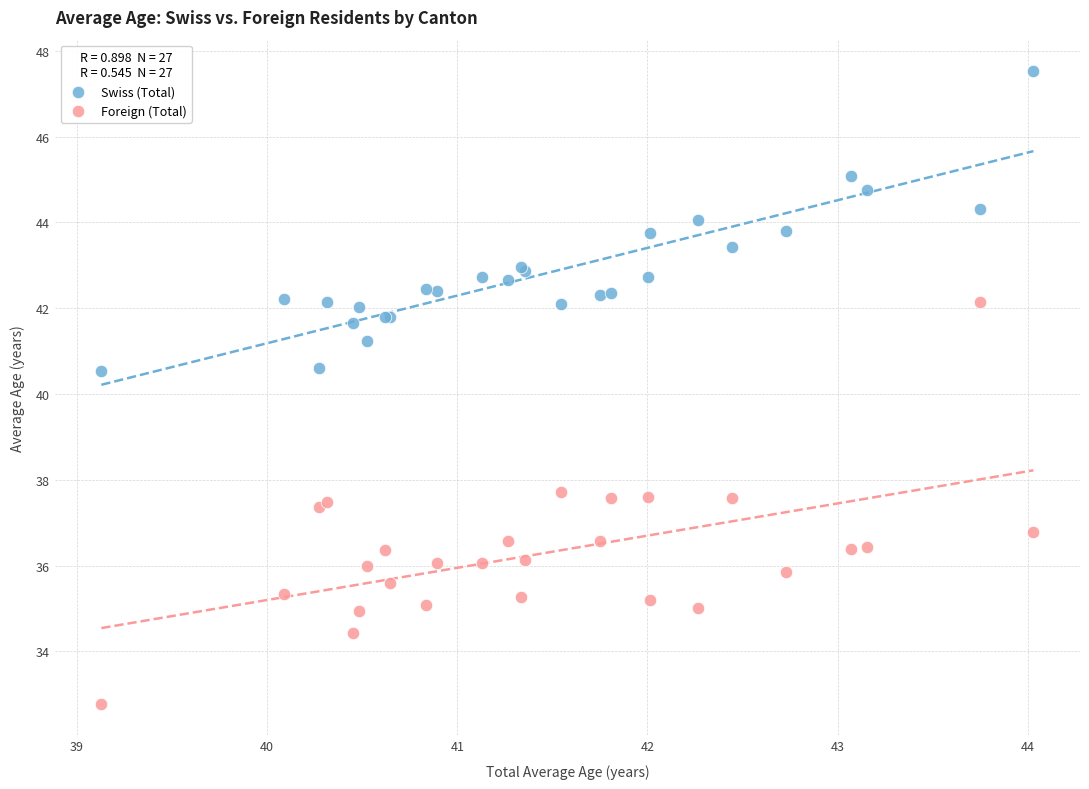

Which series reaches the minimum Y coordinate?

Foreign (Total)